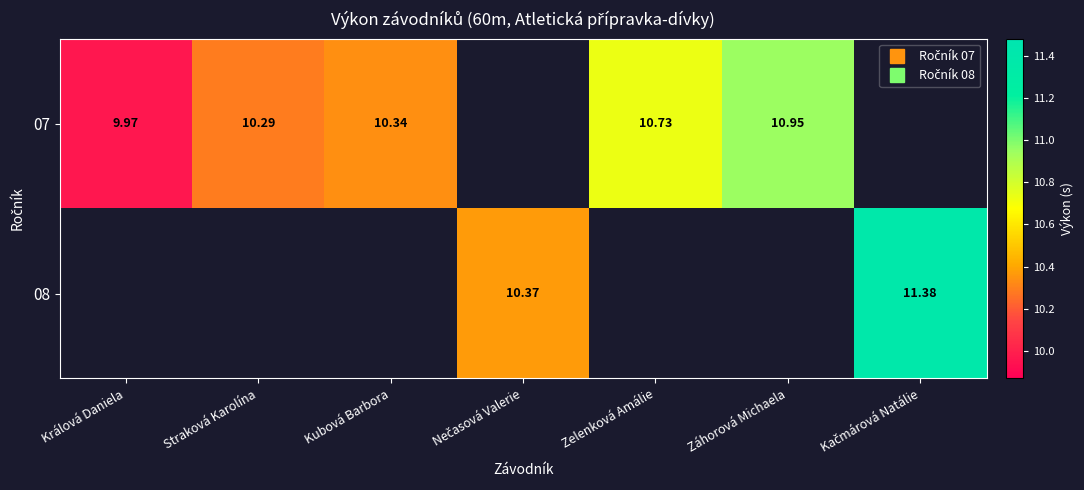

Is the value of 07 at Kubová Barbora greater than the value of 08 at Zelenková Amálie?

No